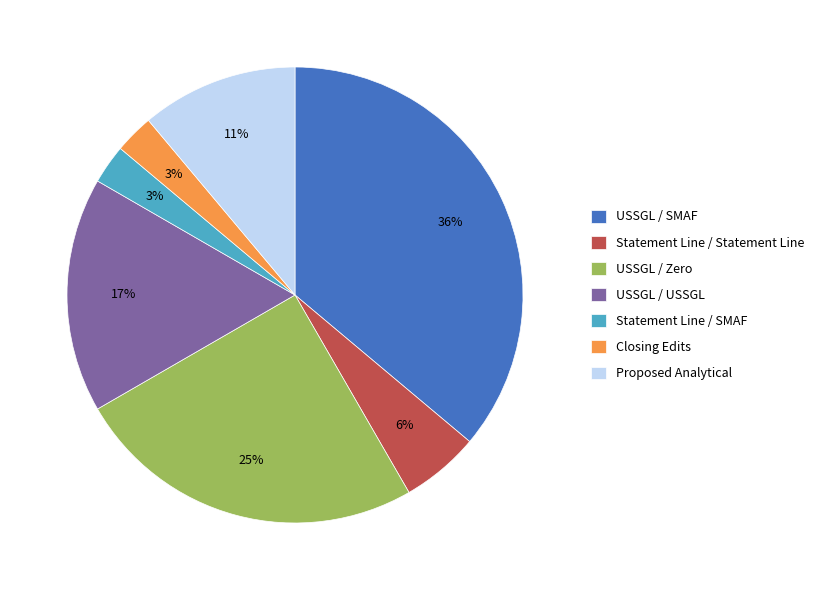

To the nearest percent, what is the average slice percentage?

14%